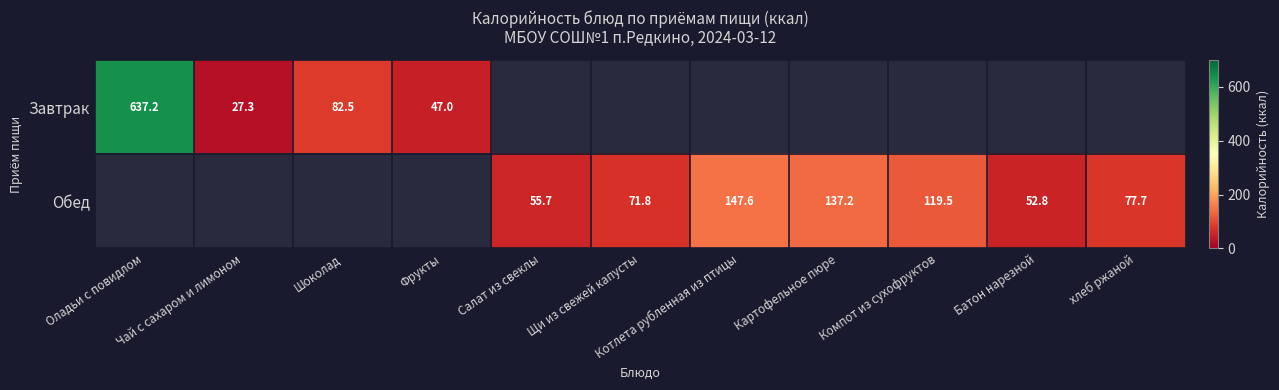

What is the minimum value shown in the chart?

27.3